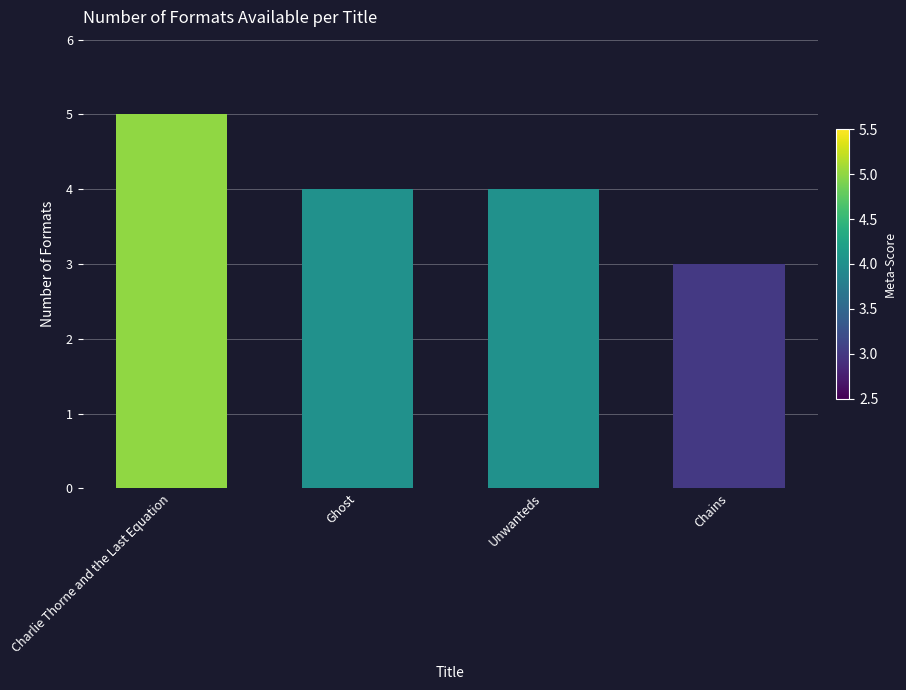

What is the difference between the second highest and minimum values?

1